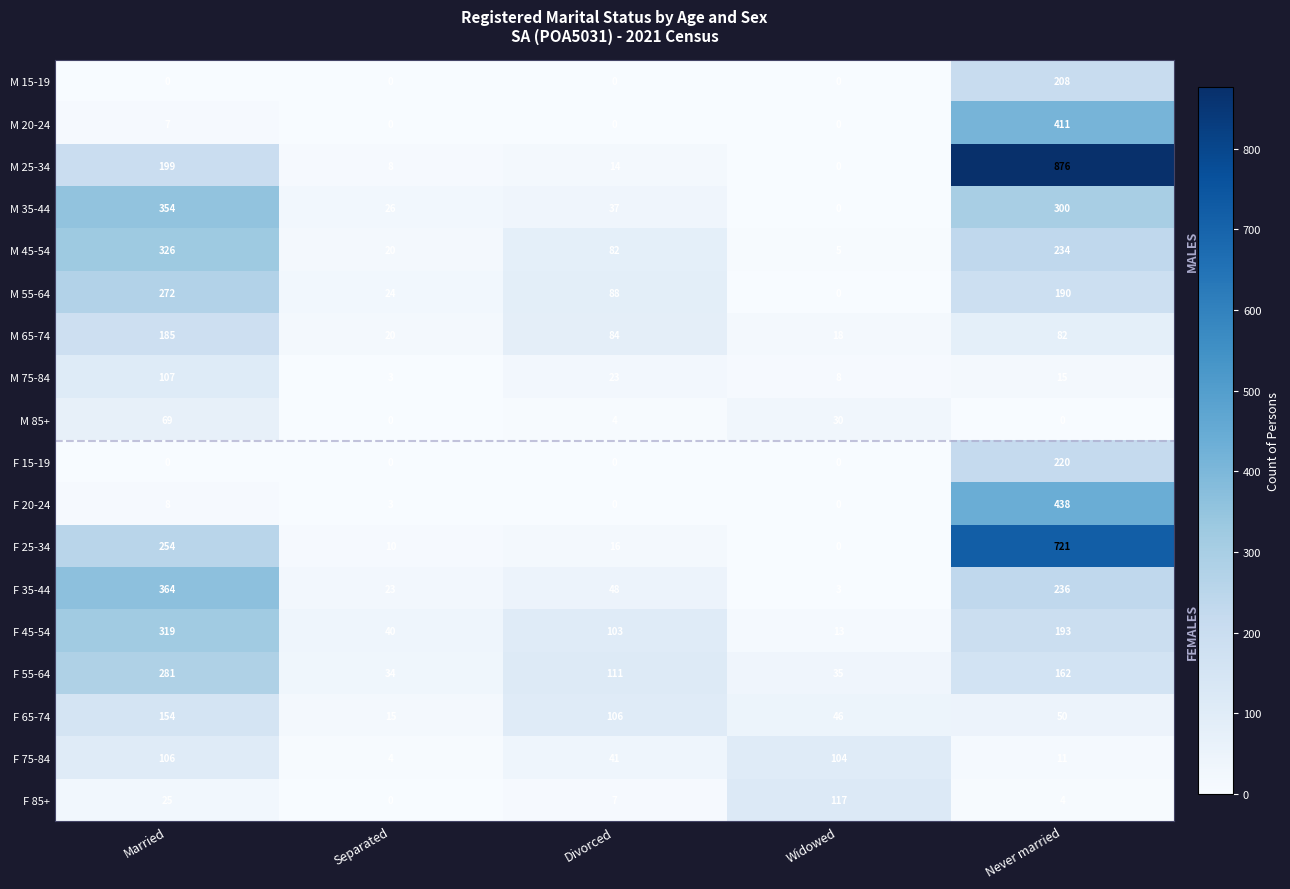

Is it true that F 45-54 equals 13 at Widowed?

True